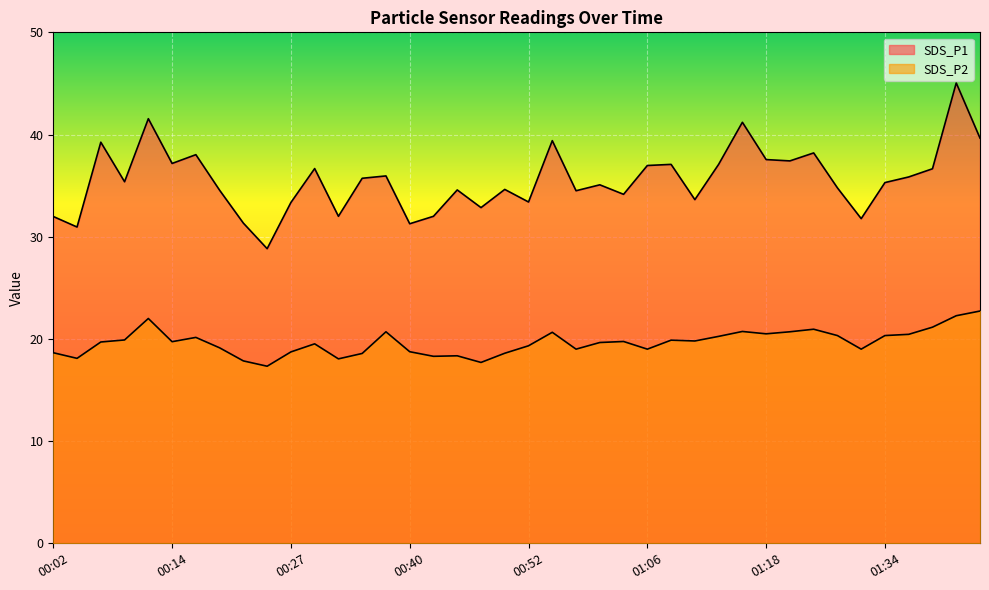

Reading left to right, what are all the values shown in this chart?

SDS_P1: 00:02=32.0	00:04=30.9	00:07=39.2	00:09=35.4	00:12=41.5	00:14=37.2	00:17=38.0	00:19=34.5	00:22=31.3	00:24=28.8	00:27=33.4	00:29=36.7	00:32=32.0	00:35=35.7	00:37=36.0	00:40=31.3	00:42=32.0	00:45=34.6	00:47=32.9	00:50=34.6	00:52=33.4	00:55=39.4	00:58=34.5	01:01=35.1	01:03=34.1	01:06=37.0	01:08=37.1	01:11=33.6	01:13=37.1	01:16=41.2	01:18=37.5	01:24=37.4	01:26=38.2	01:29=34.8	01:31=31.8	01:34=35.3	01:36=35.9	01:39=36.6	01:41=45.0	01:44=39.6
SDS_P2: 00:02=18.6	00:04=18.1	00:07=19.7	00:09=19.9	00:12=22.0	00:14=19.7	00:17=20.1	00:19=19.1	00:22=17.9	00:24=17.3	00:27=18.7	00:29=19.5	00:32=18.1	00:35=18.6	00:37=20.7	00:40=18.8	00:42=18.3	00:45=18.4	00:47=17.7	00:50=18.6	00:52=19.3	00:55=20.6	00:58=19.0	01:01=19.6	01:03=19.8	01:06=19.0	01:08=19.9	01:11=19.8	01:13=20.2	01:16=20.7	01:18=20.5	01:24=20.7	01:26=20.9	01:29=20.3	01:31=19.0	01:34=20.3	01:36=20.4	01:39=21.1	01:41=22.3	01:44=22.7